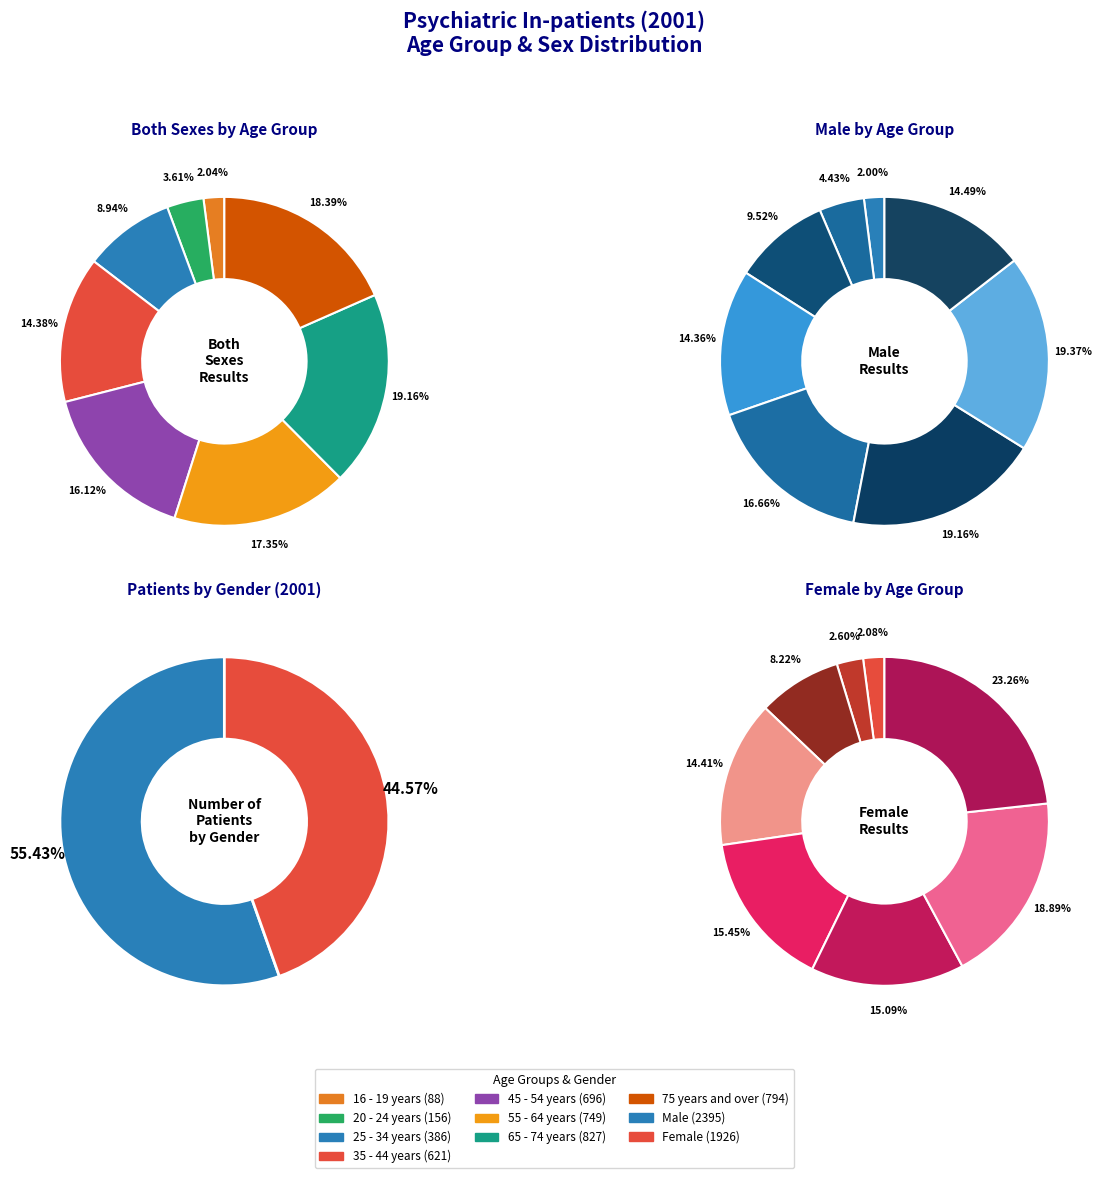

What is the smallest slice in the pie chart?

16 - 19 years